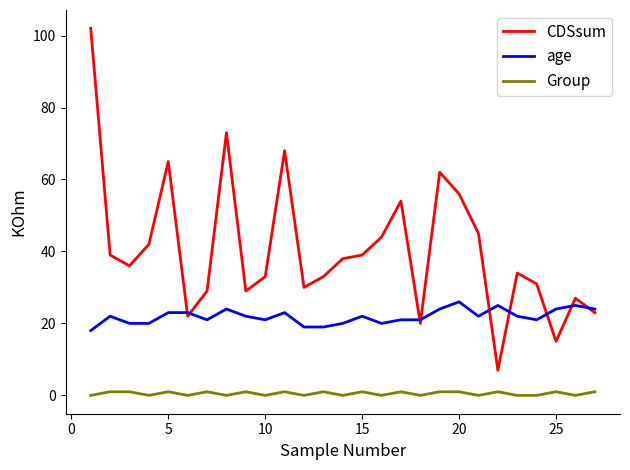

What is the sum of all age values?

592